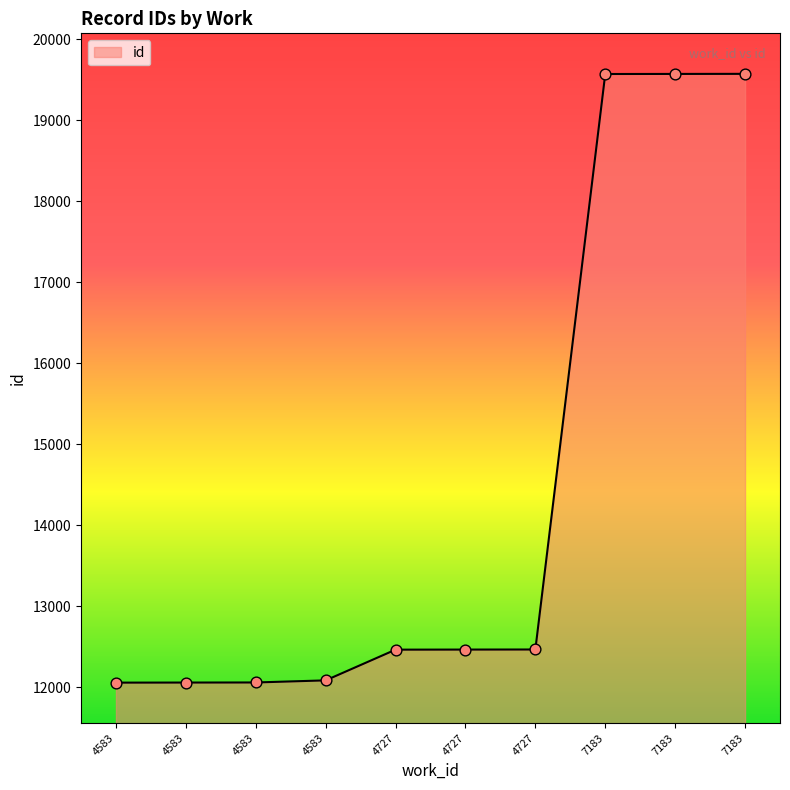

What is the change in value from 4583 to 4727?

+409